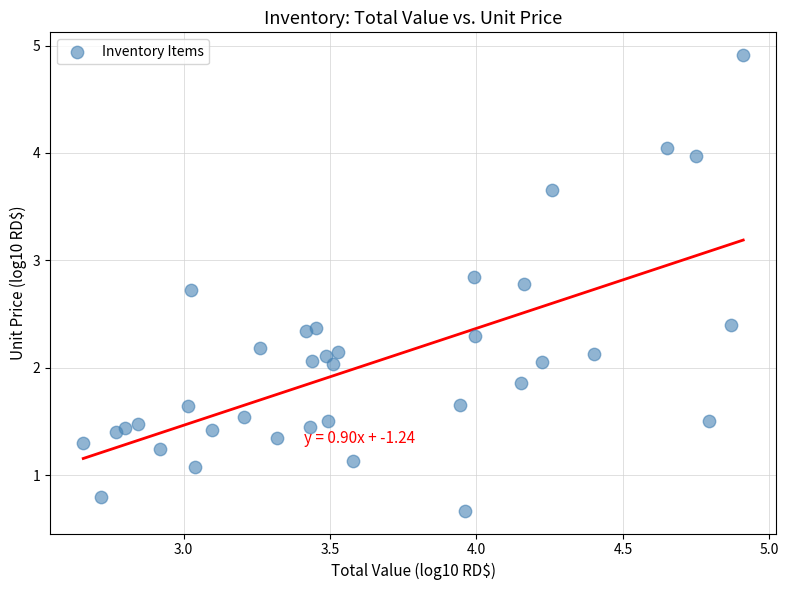

What is the range of Y values (max minus min)?

4.2